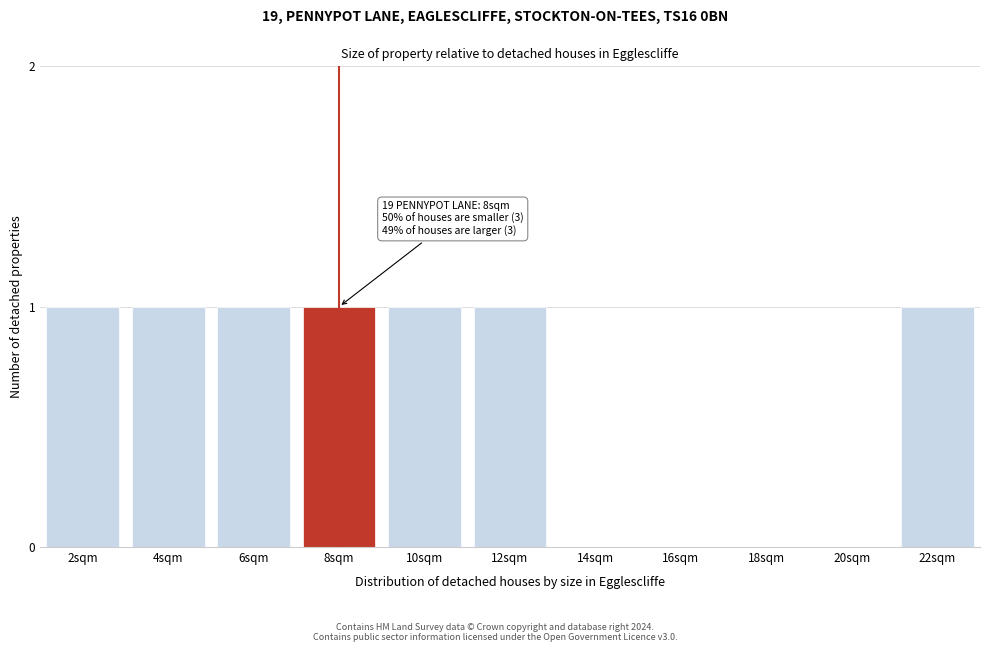

Reading left to right, transcribe all the data shown in this chart.

2sqm=1	4sqm=1	6sqm=1	8sqm=1	10sqm=1	12sqm=1	14sqm=0	16sqm=0	18sqm=0	20sqm=0	22sqm=1